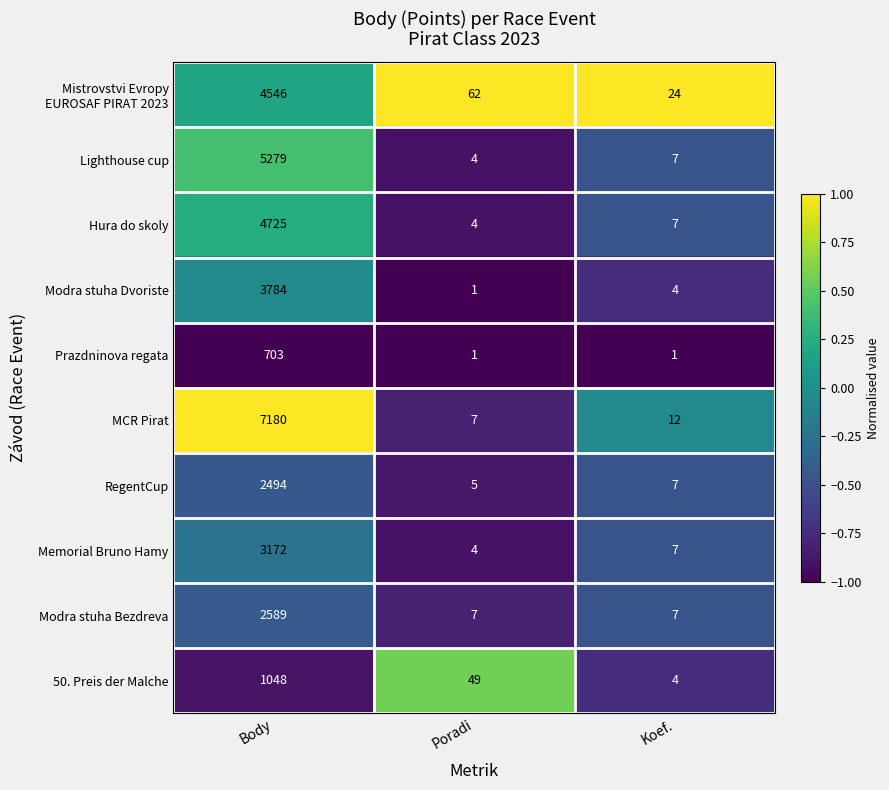

List the labels in order of 50. Preis der Malche value, largest first.

Body, Poradi, Koef.